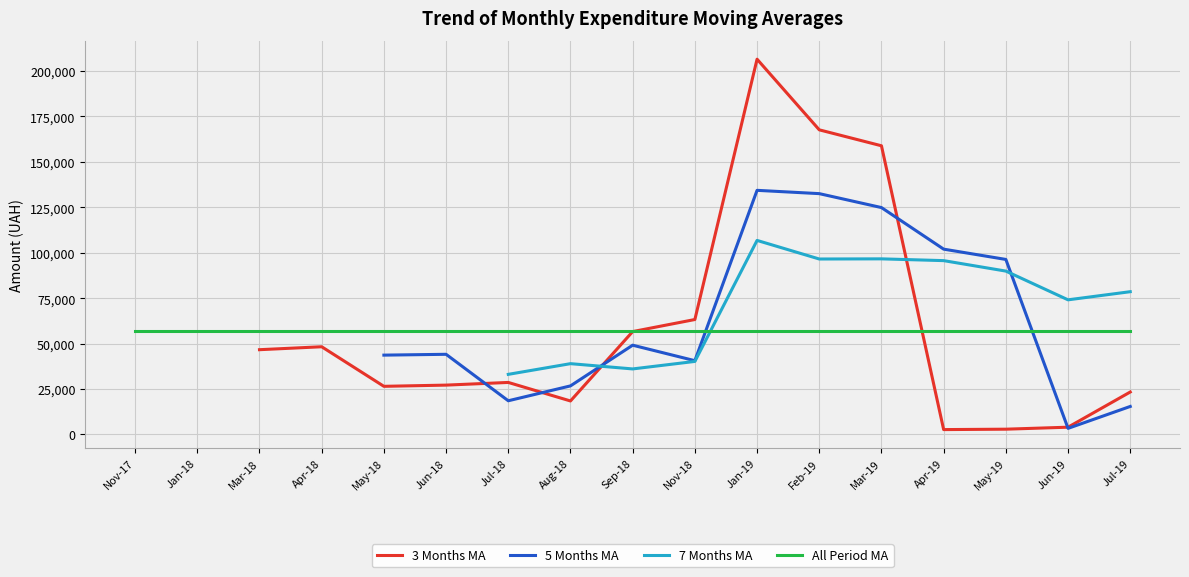

The All Period MA series shows 57121.9 at Sep-18. True or false?

True